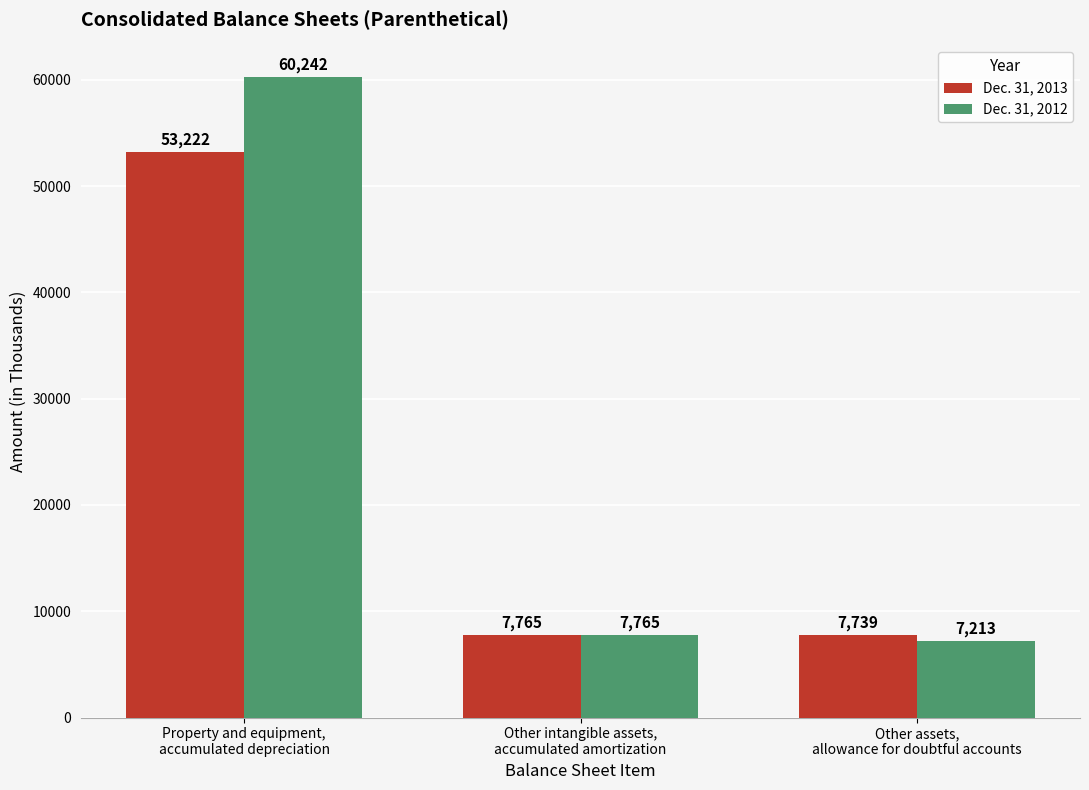

Which series has the largest range (max minus min)?

Dec. 31, 2012